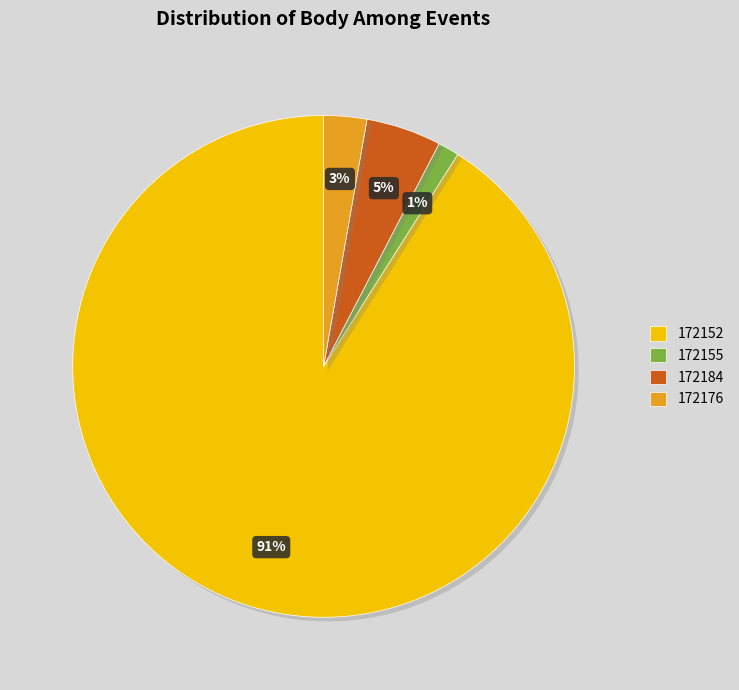

To the nearest percent, what is the average slice percentage?

25%